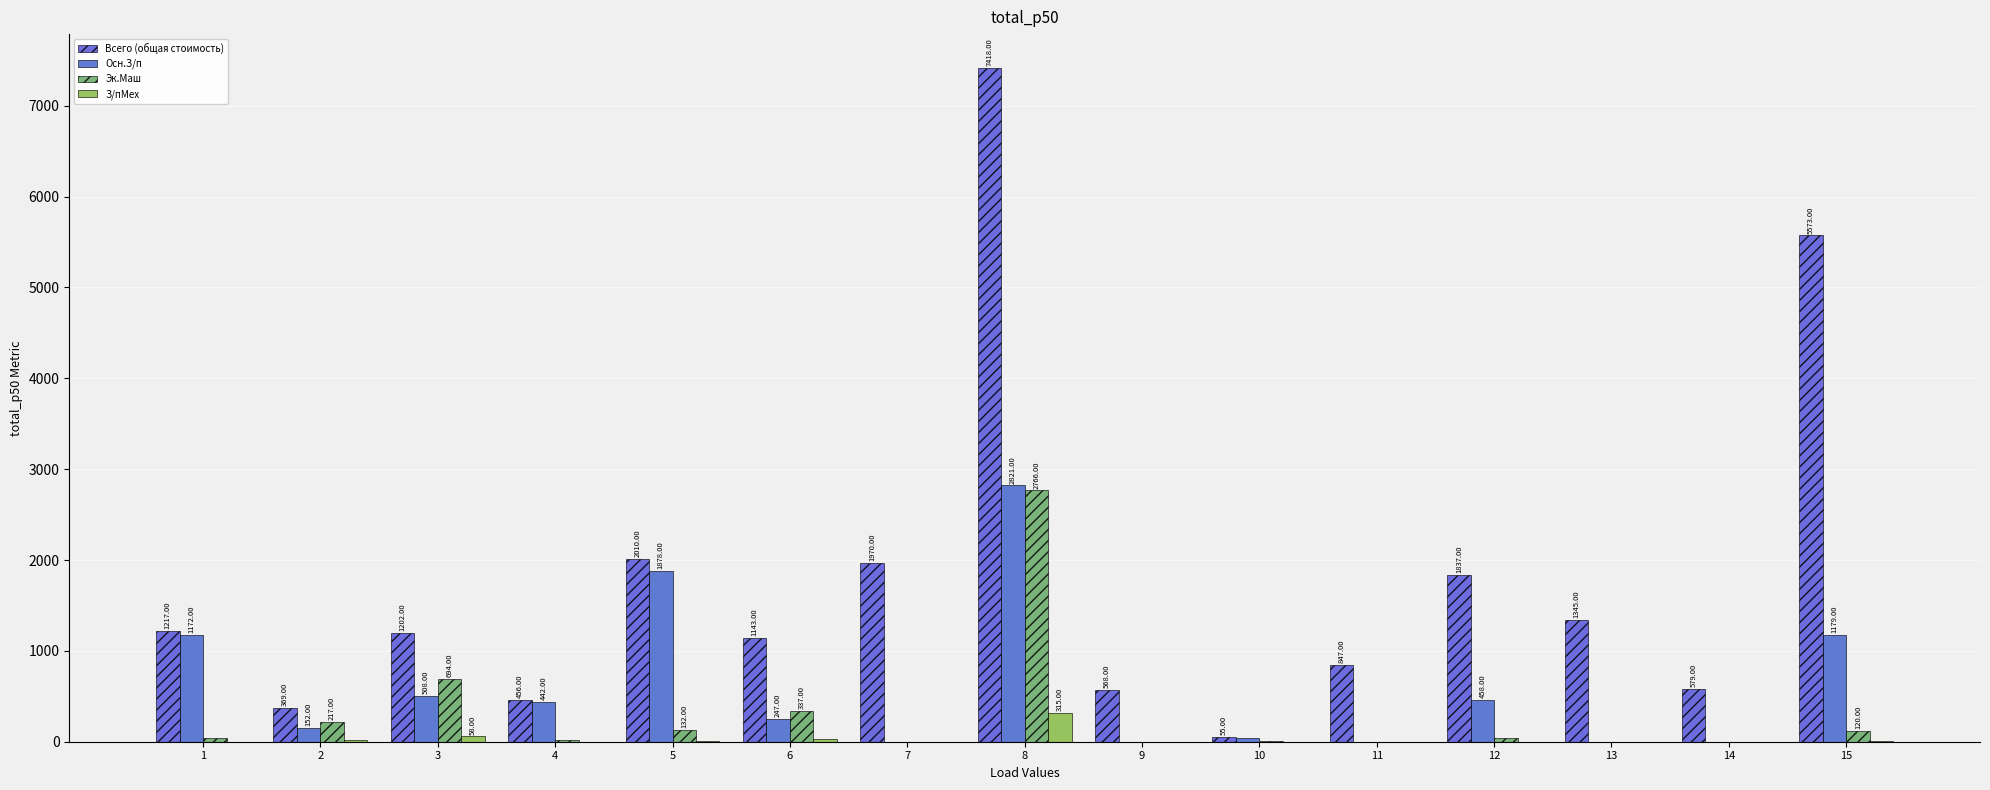

Are the bars grouped side by side (vs. stacked)?

Yes